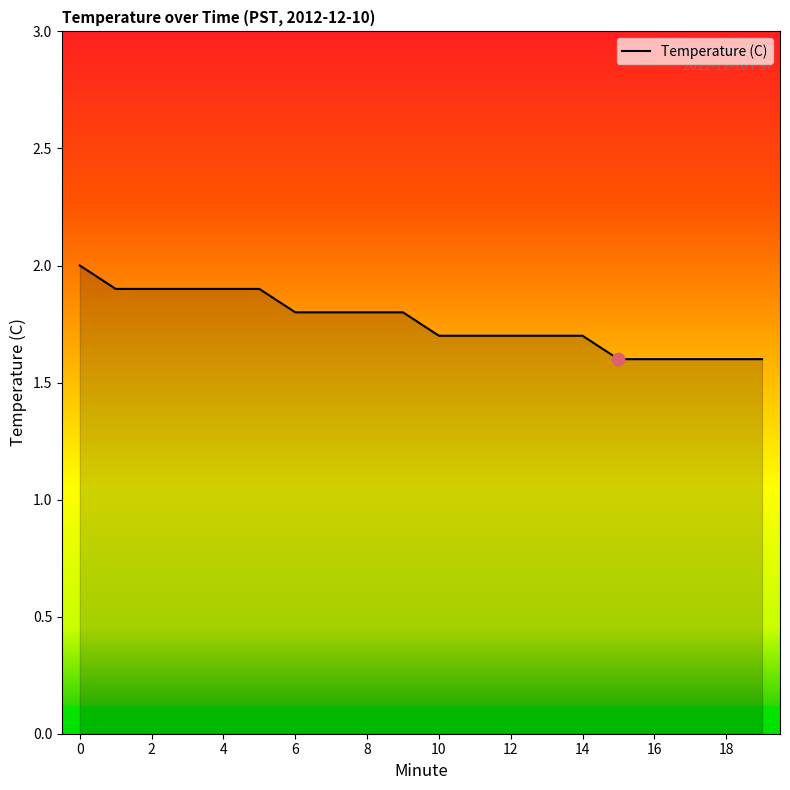

What is the difference between the maximum and minimum values?

0.4